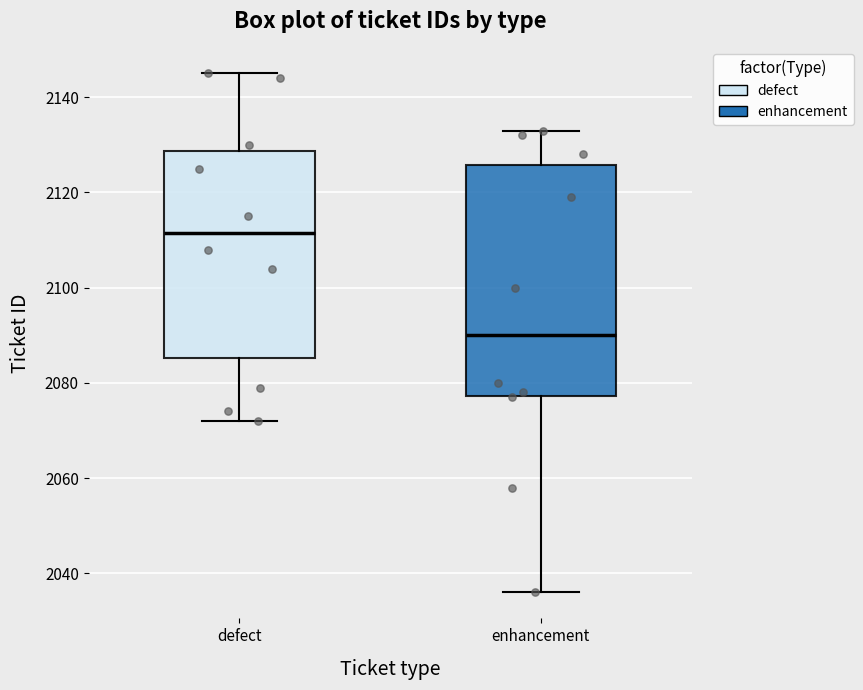

Reading left to right, read every box against the y-axis: the position of its median line, the range the box covers, and the ends of its whiskers. The values are not printed on the chart, so give them approximately, as read against the axis.

defect: median 2112, box 2086 to 2128, whiskers 2072 to 2146
enhancement: median 2090, box 2078 to 2126, whiskers 2036 to 2134